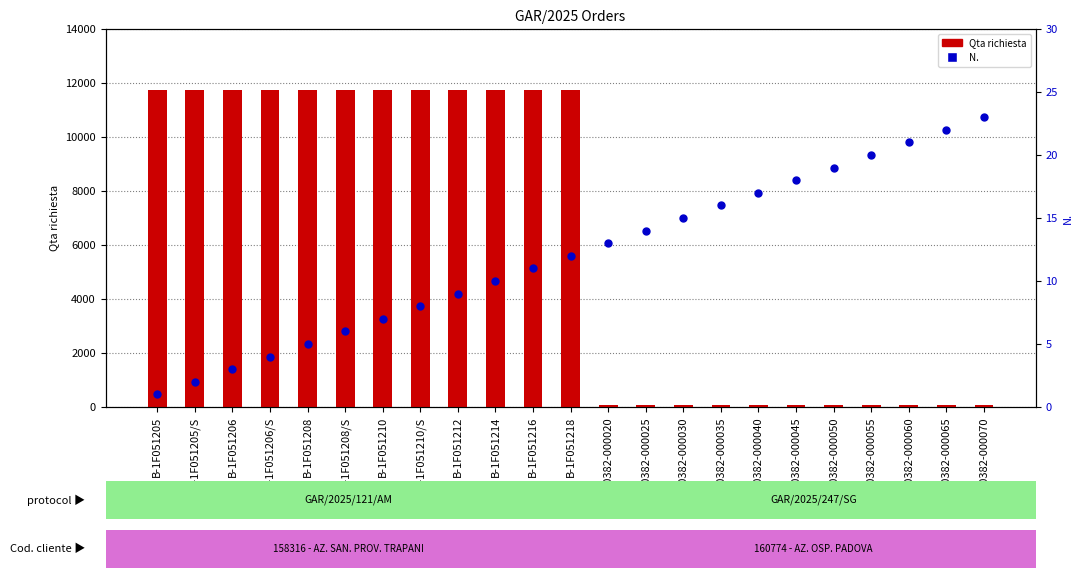

At how many categories does at least one series exceed 5491?

12